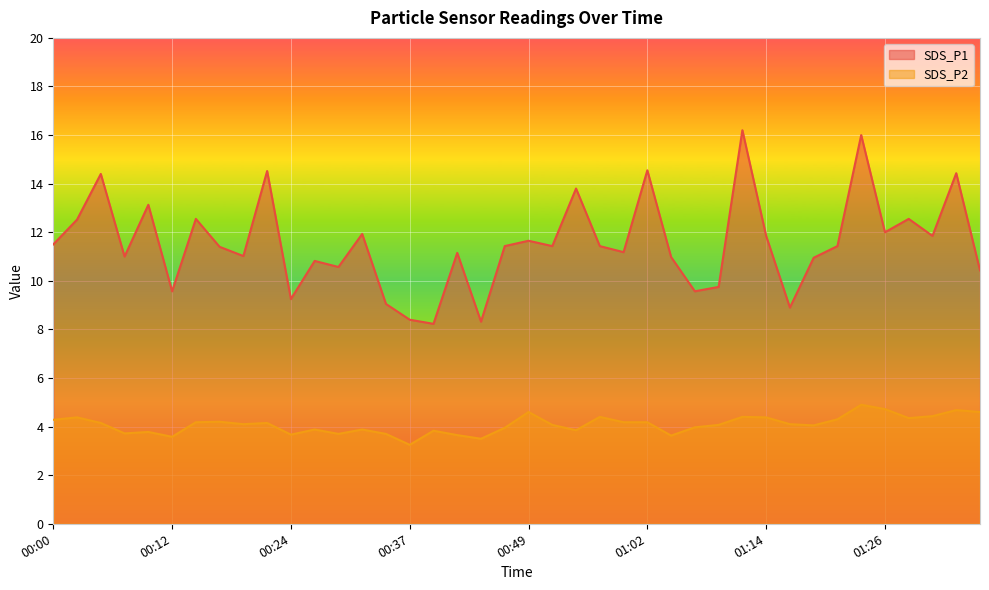

Which label corresponds to the largest value in the chart?

01:12